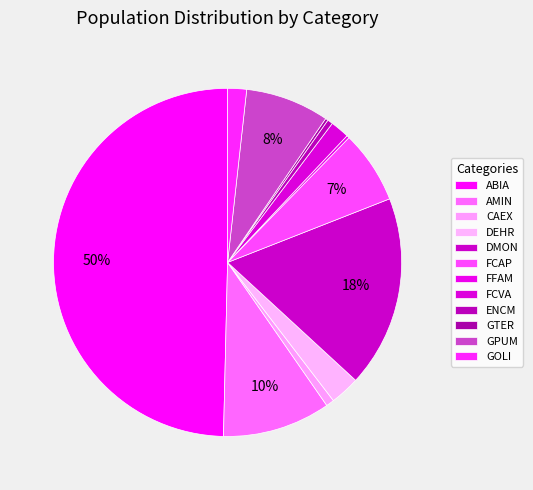

What is the largest slice in the pie chart?

ABIA